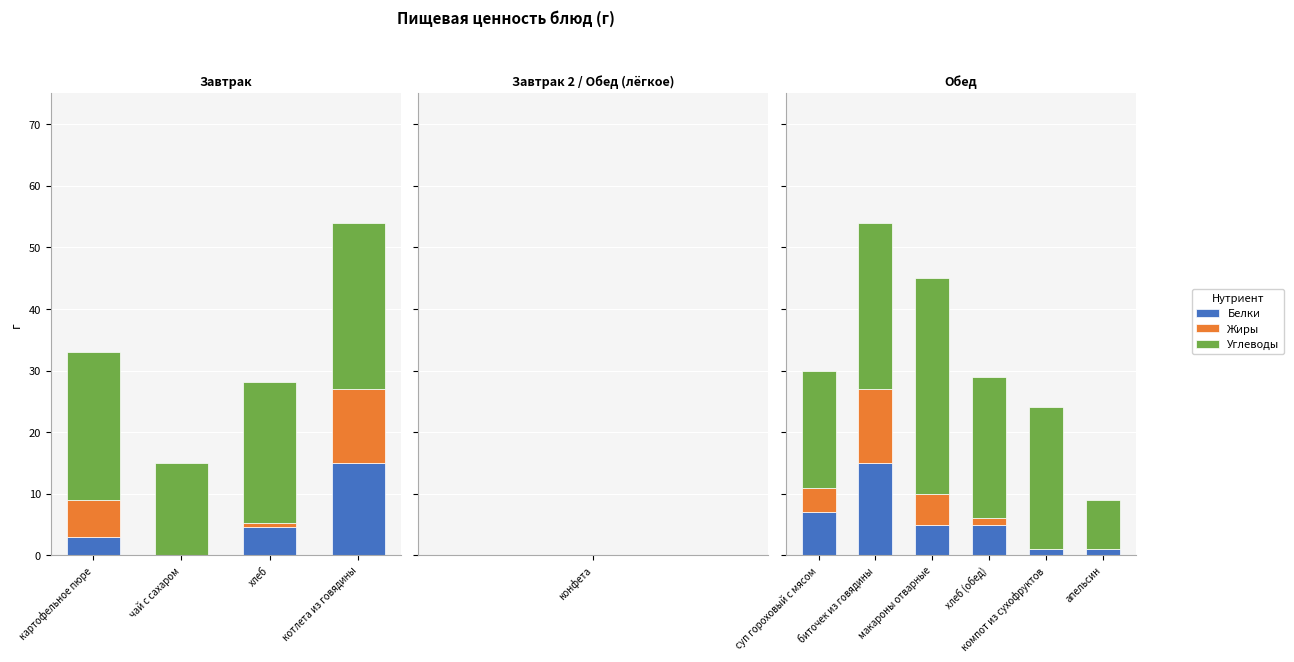

Which series changed the most between суп гороховый с мясом and апельсин?

Углеводы